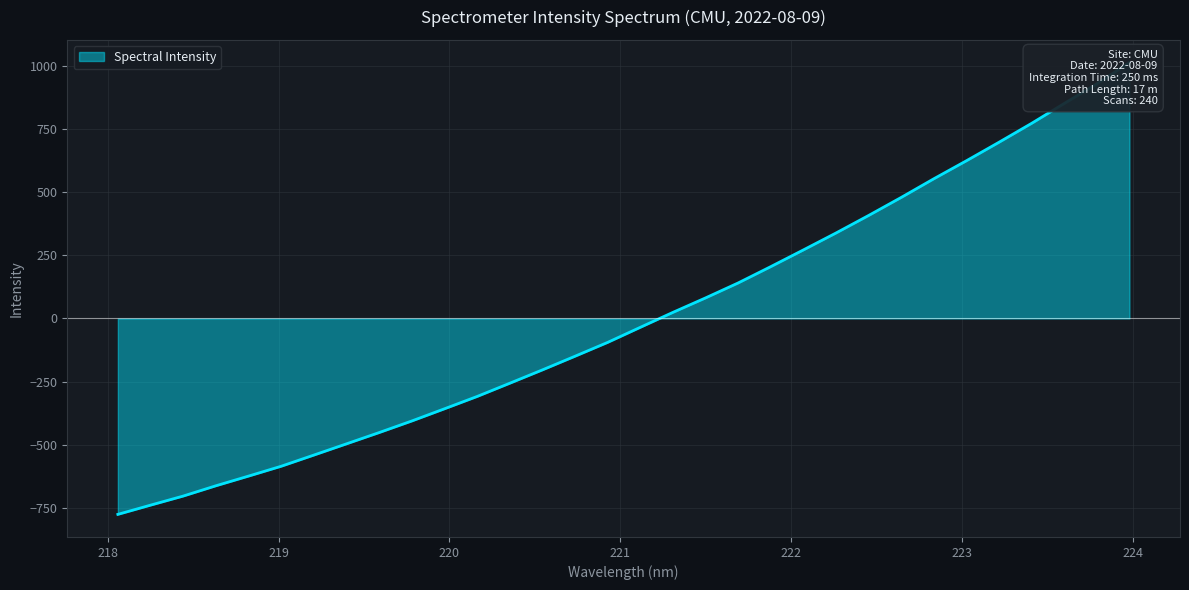

What is the label of the 19th point from the right?

220.5444